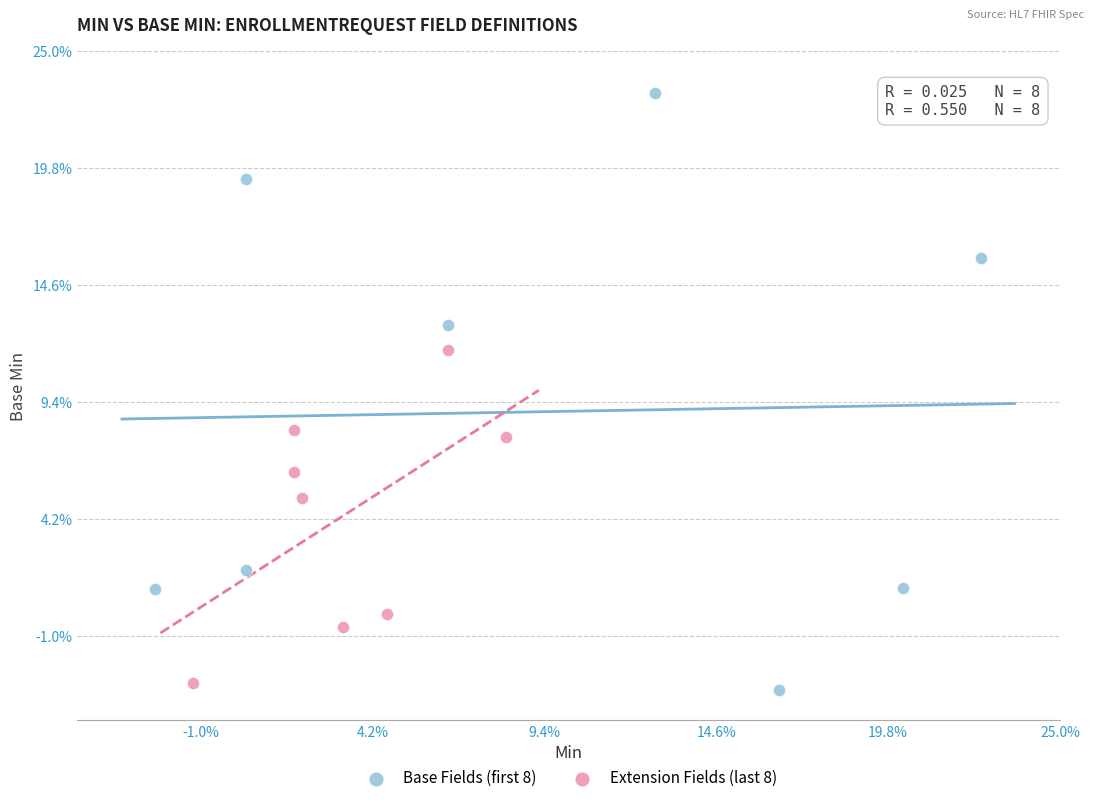

Which series contains the highest Y value?

Base Fields (first 8)